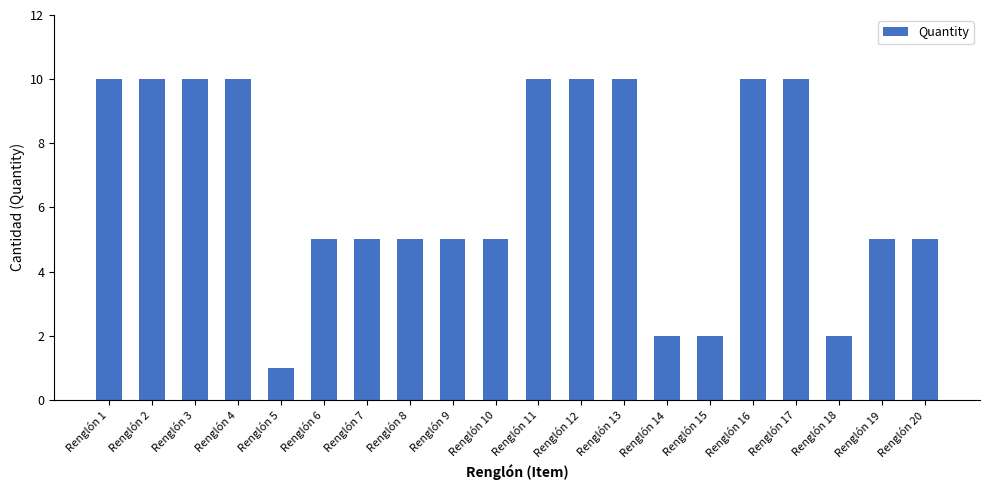

What is the greatest value displayed?

10